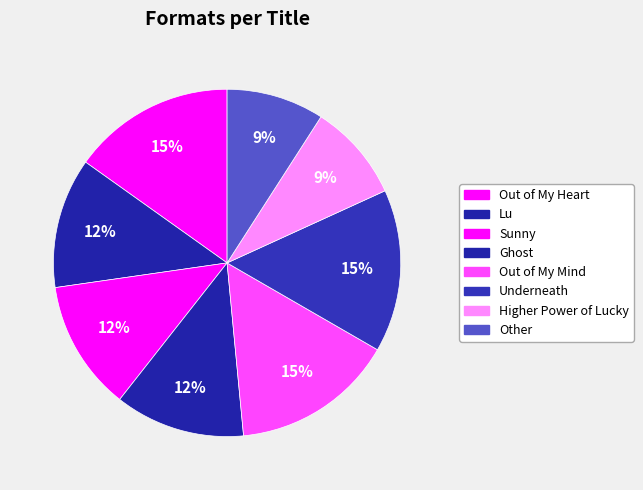

Which slice is the smallest?

Higher Power of Lucky